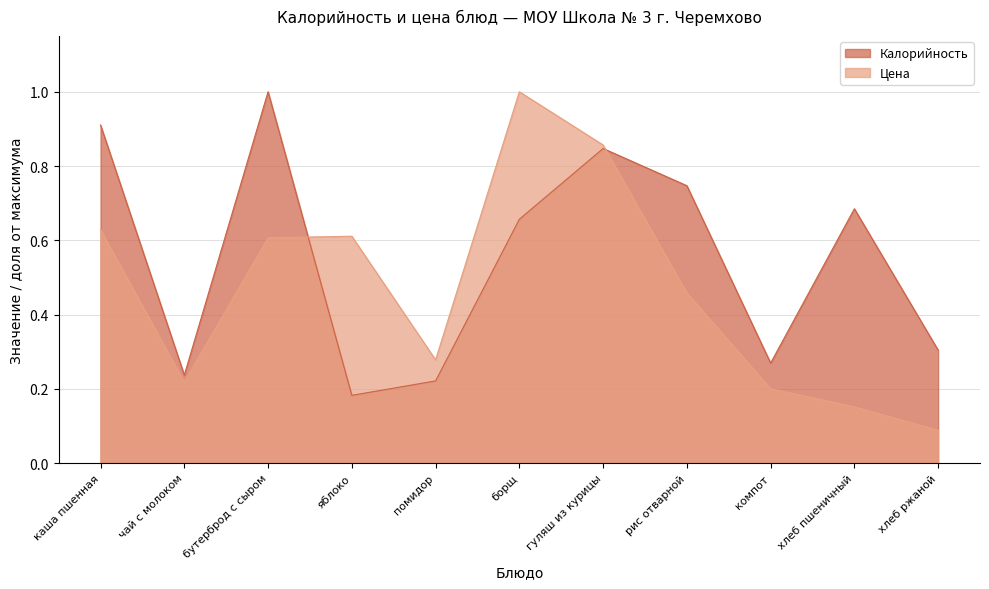

True or false: Цена has more than 0 points higher than both neighbors.

True